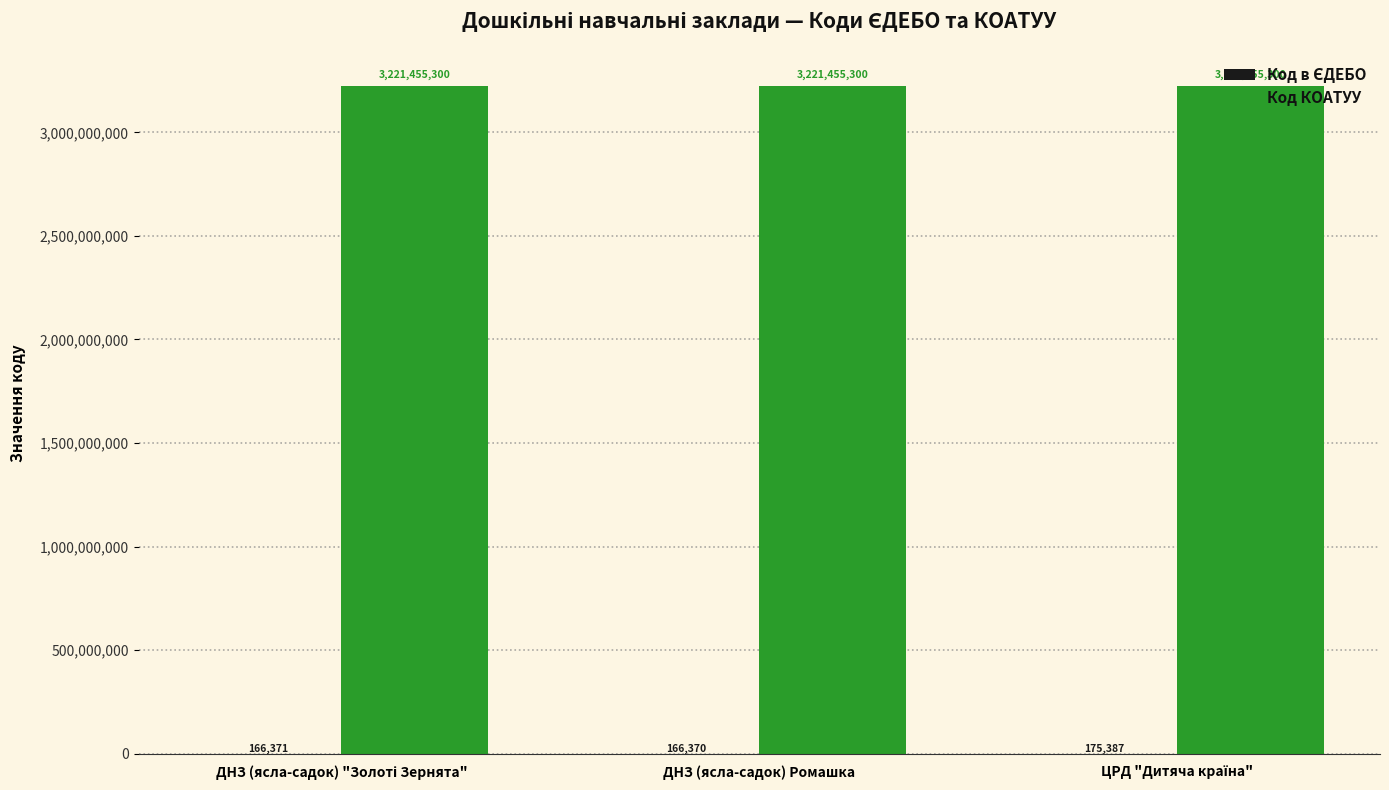

What is the maximum value for Код КОАТУУ?

3221455300